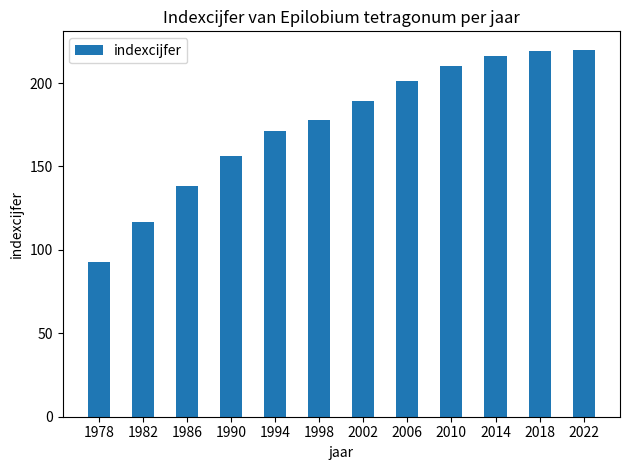

What is the difference between the values at 1990 and 1978?

63